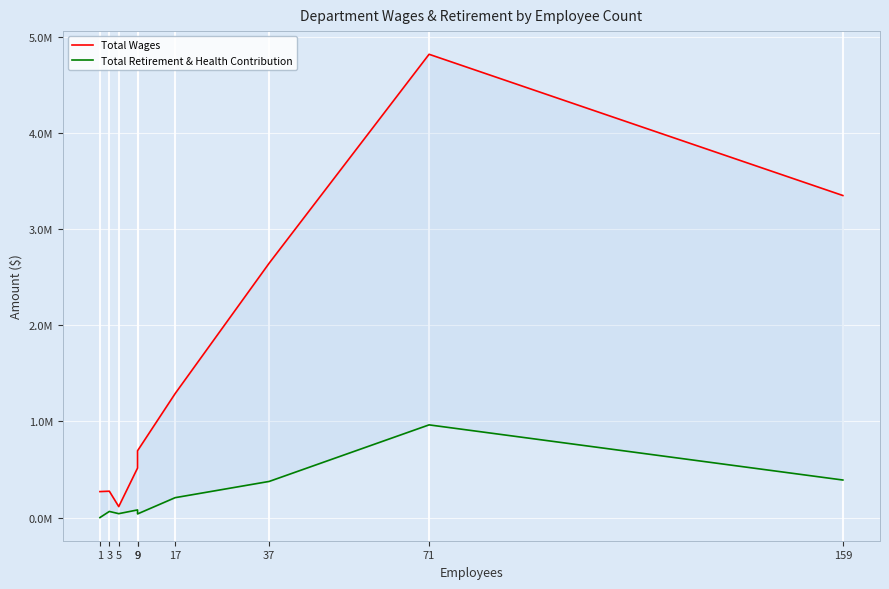

Where does the Total Wages series first go above 694604?

17